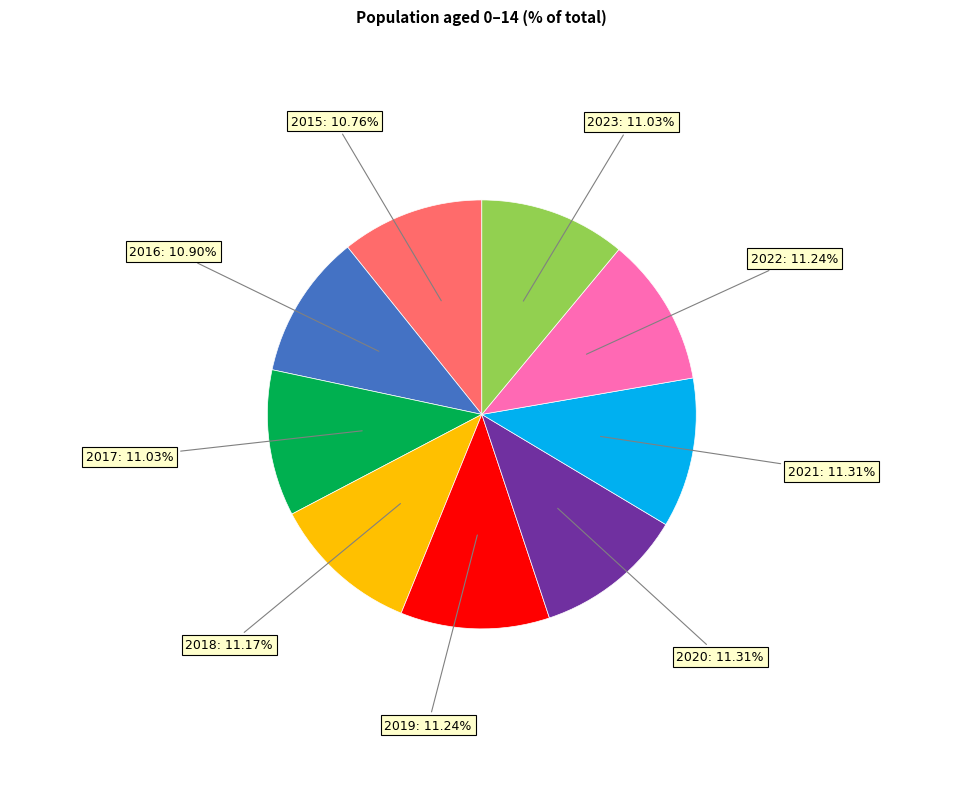

Does any single category account for the majority?

No